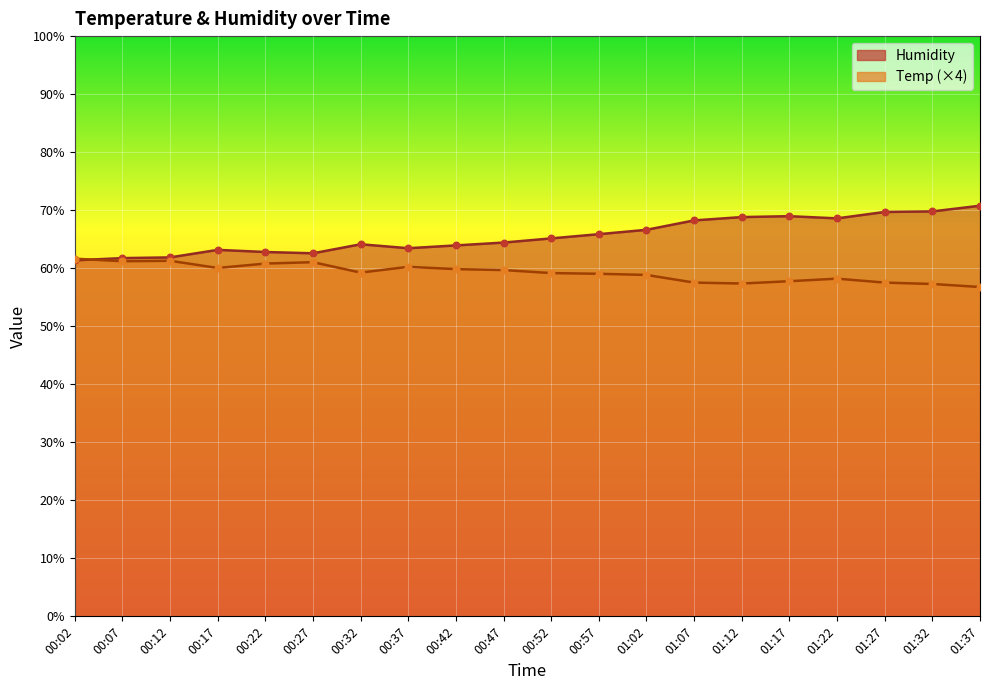

What is the total value across all series at 01:22?

126.8